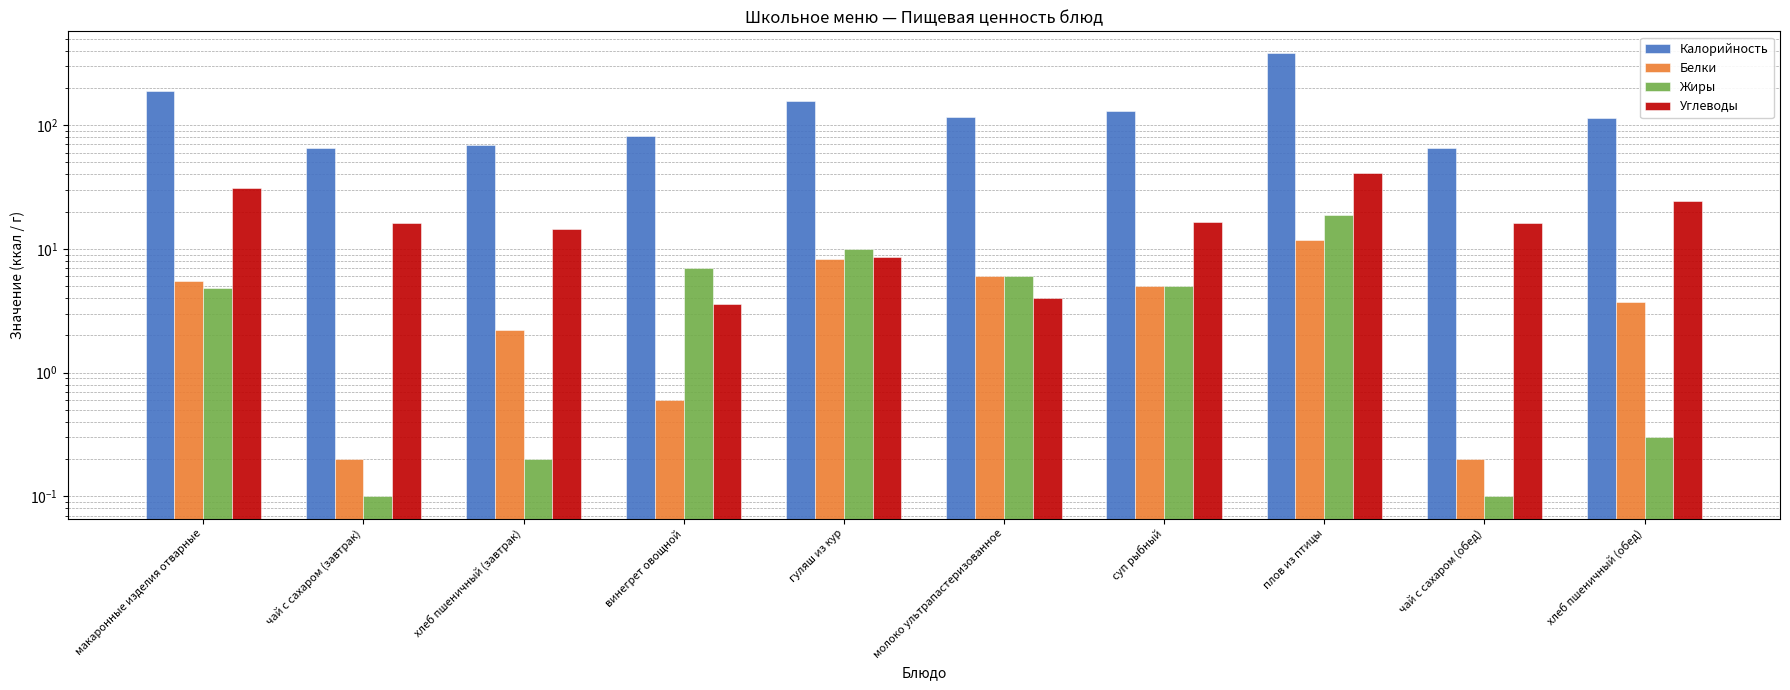

Which category has the lowest value across all series?

чай с сахаром (завтрак)